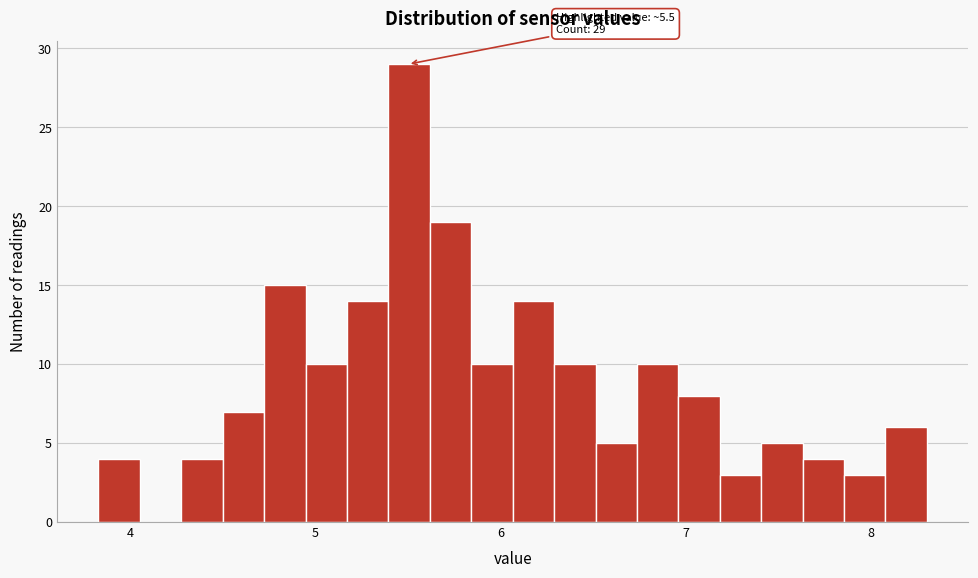

Read against the x-axis, roughly where is the centre of the tallest bar?

5.5